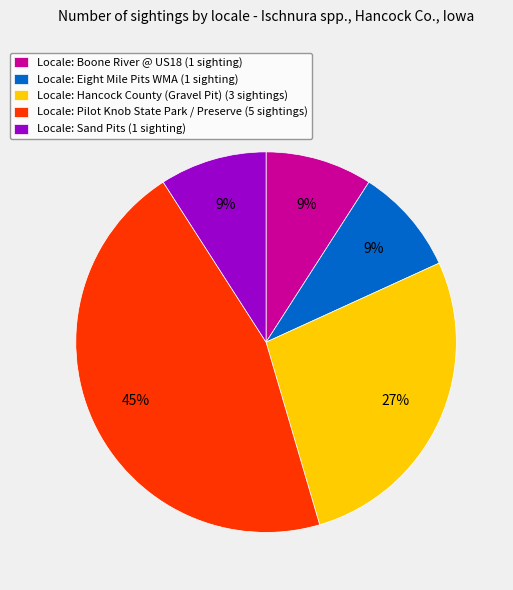

The Locale: Eight Mile Pits WMA (1 sighting) slice represents 1% of the pie. True or false?

False